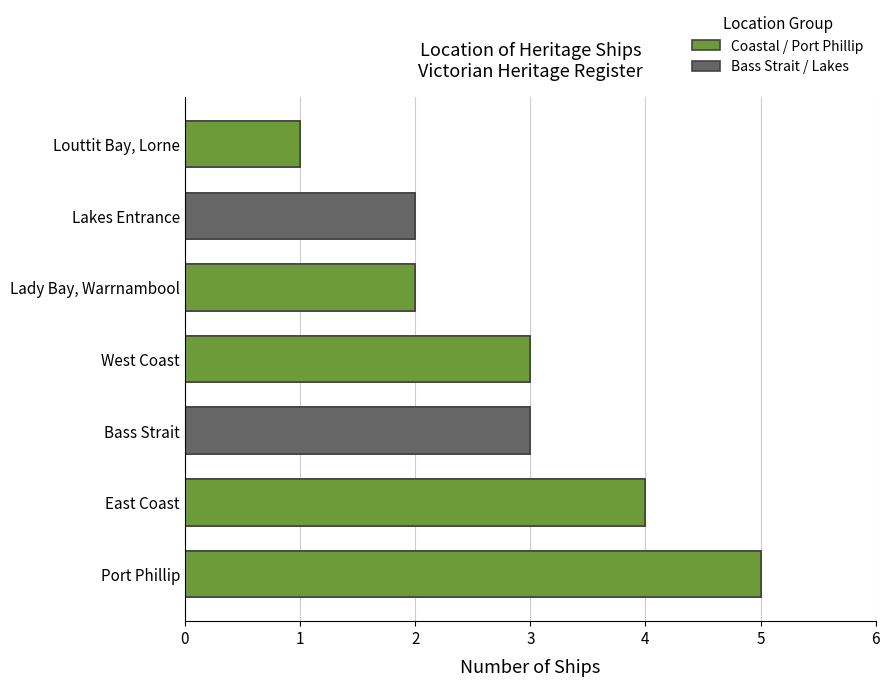

True or false: the data shows 5 at Port Phillip.

True